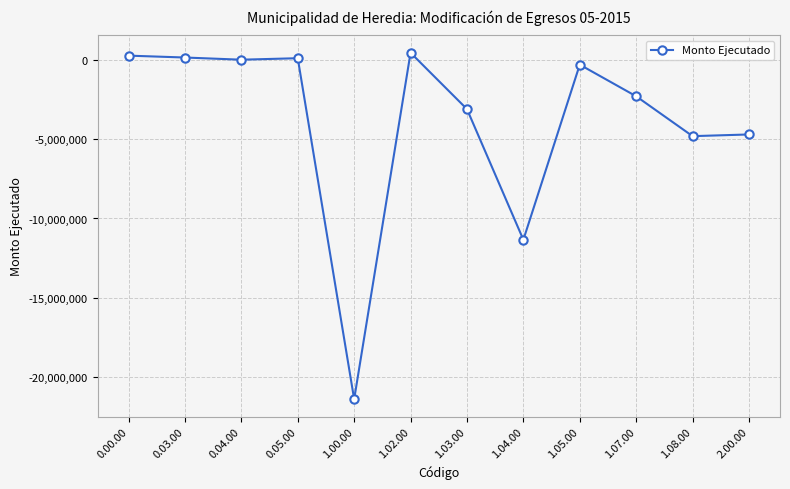

What is the change in value from 1.00.00 to 1.08.00?

+16587177.2